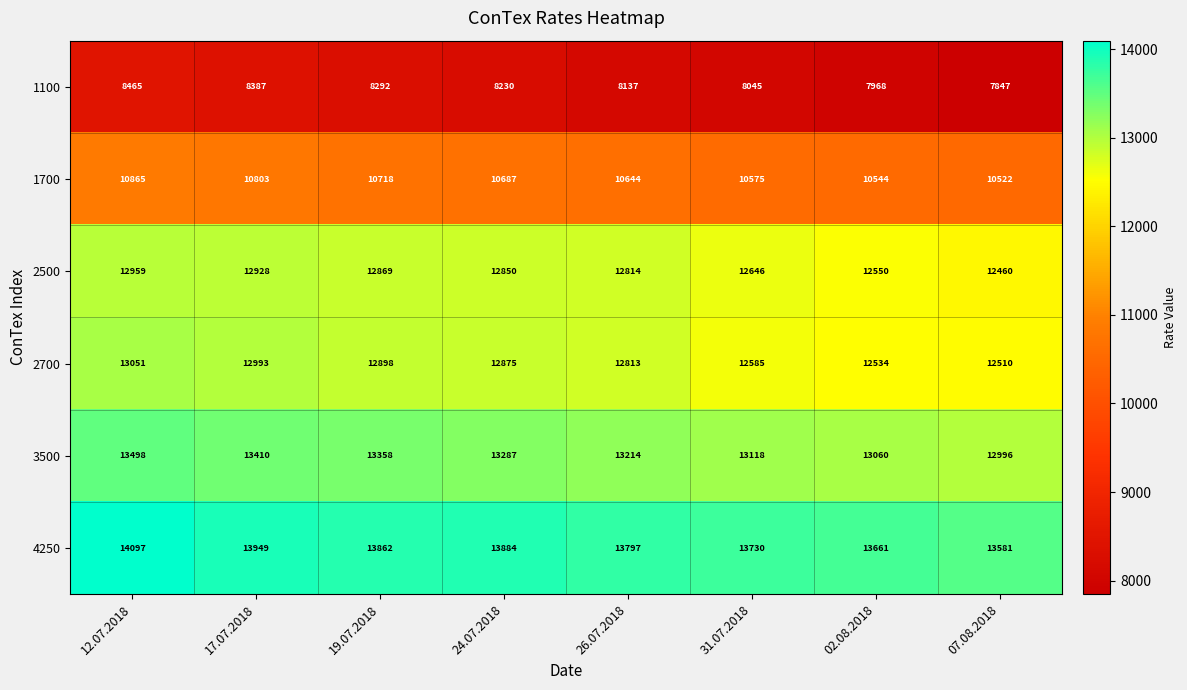

What is the sum of all 2500 values?

102076